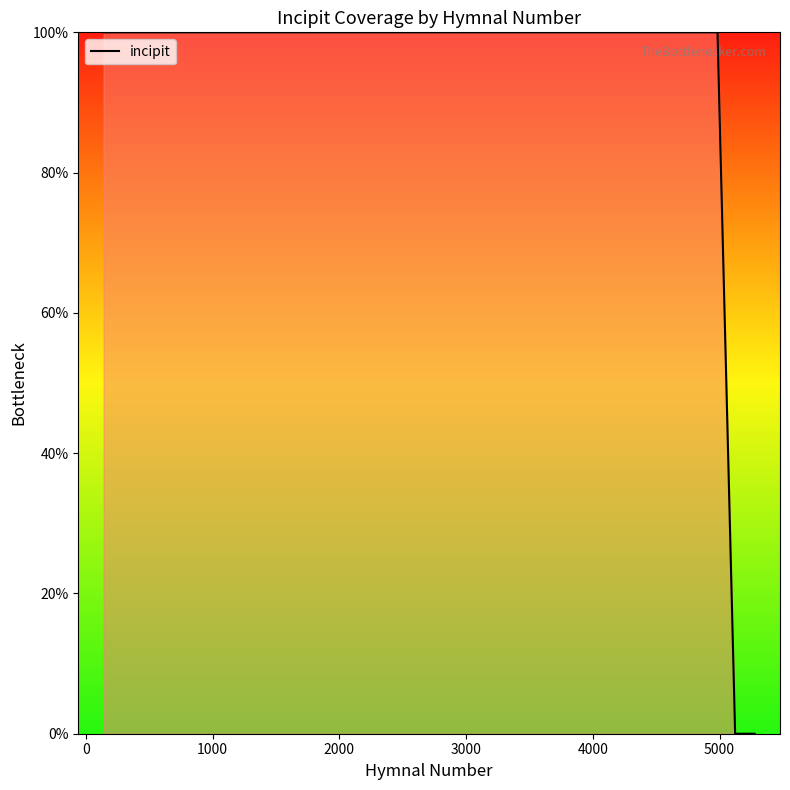

What is the greatest value displayed?

100